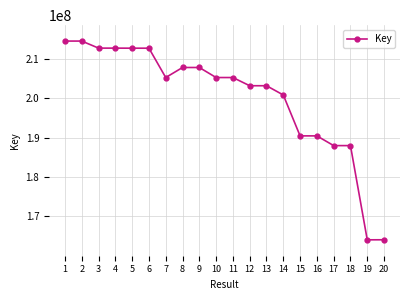

The value at 12 is 203121644. True or false?

True